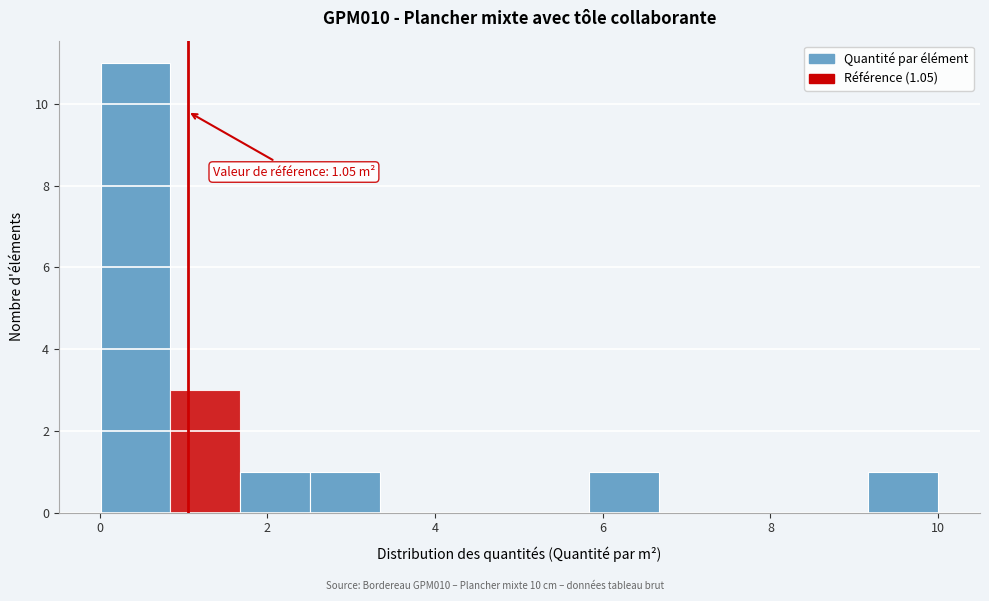

Which range on the x-axis has the tallest bar?

0.0 to 0.8